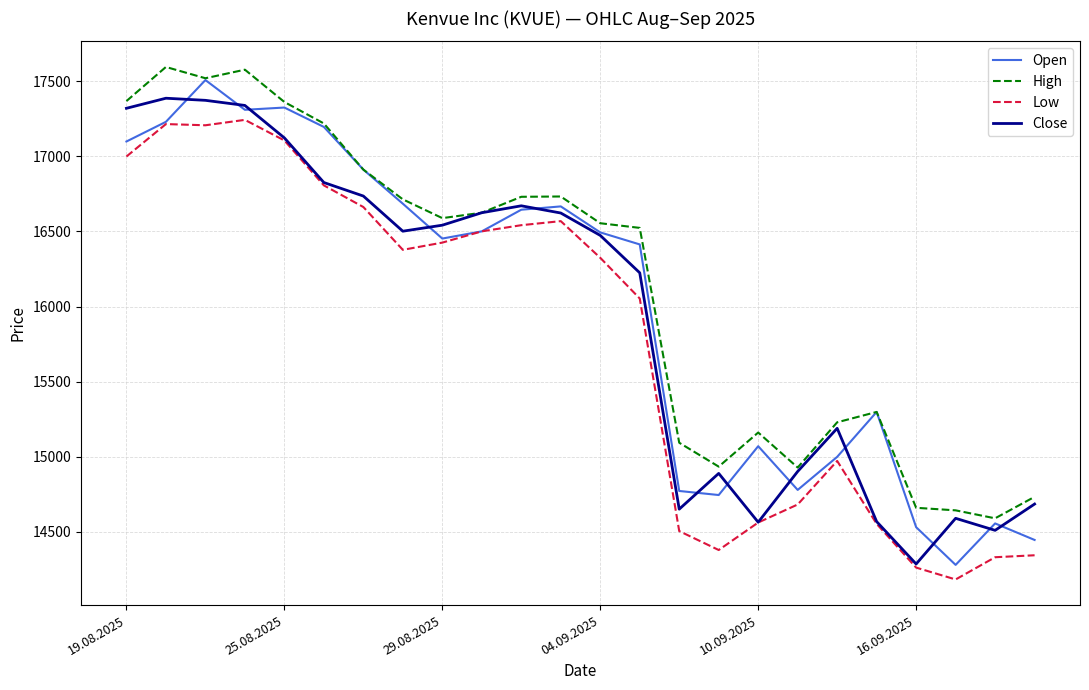

What is the greatest value displayed?

17595